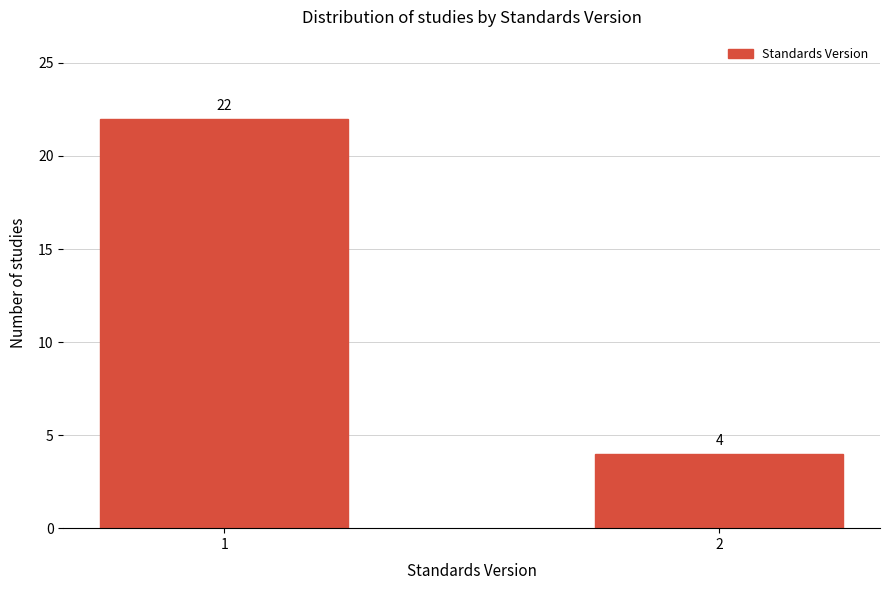

Reading left to right, transcribe all the data shown in this chart.

22	4